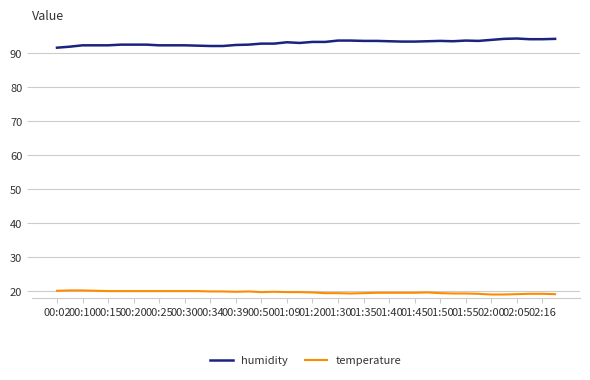

Which series has the largest total across all categories?

humidity